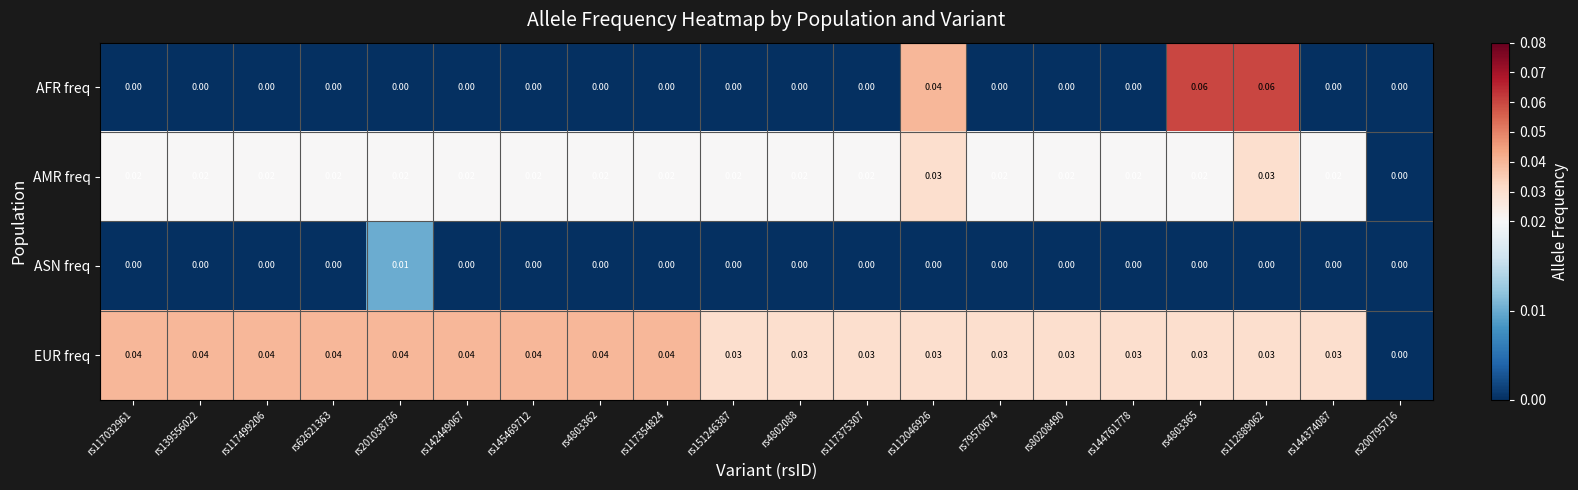

Which series has the widest spread of values?

AFR freq